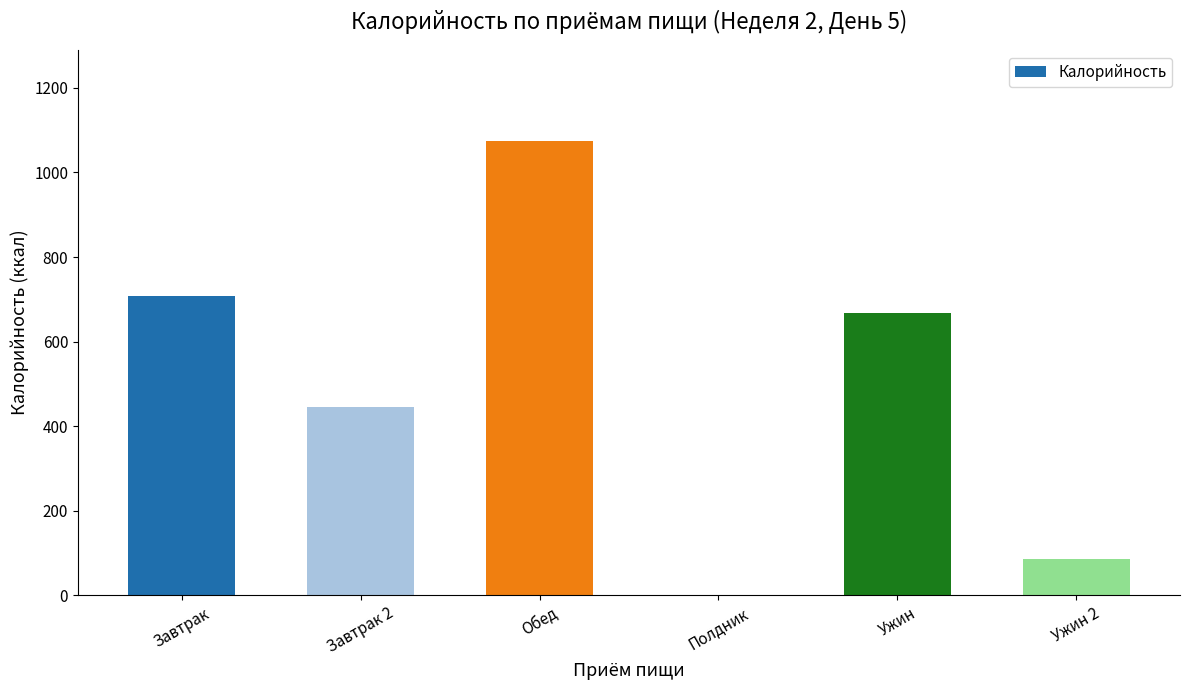

At which label is the value closest to 537?

Завтрак 2